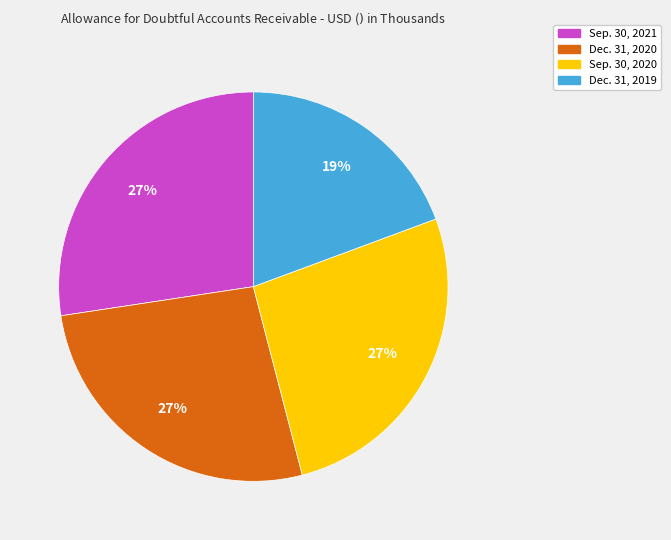

Between Dec. 31, 2020 and Dec. 31, 2019, which is larger?

Dec. 31, 2020